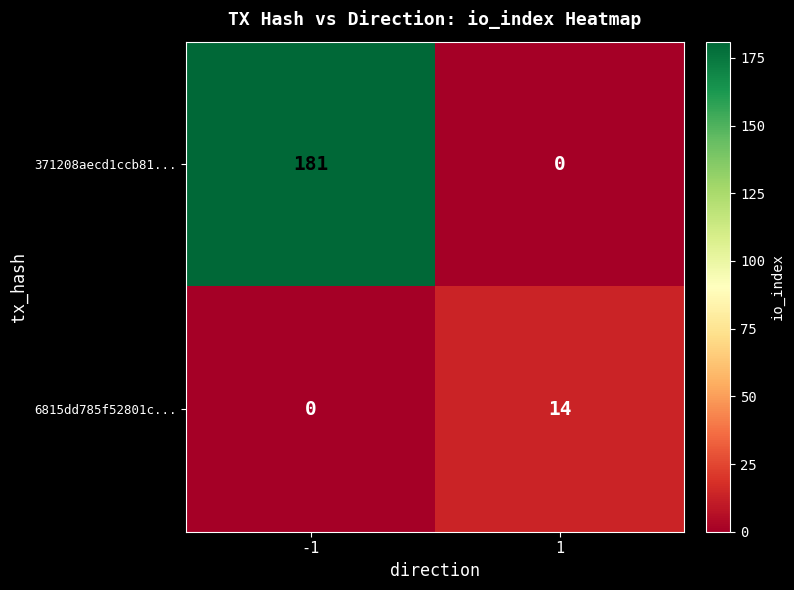

What is the difference between the 371208aecd1ccb81... values at -1 and 1?

181